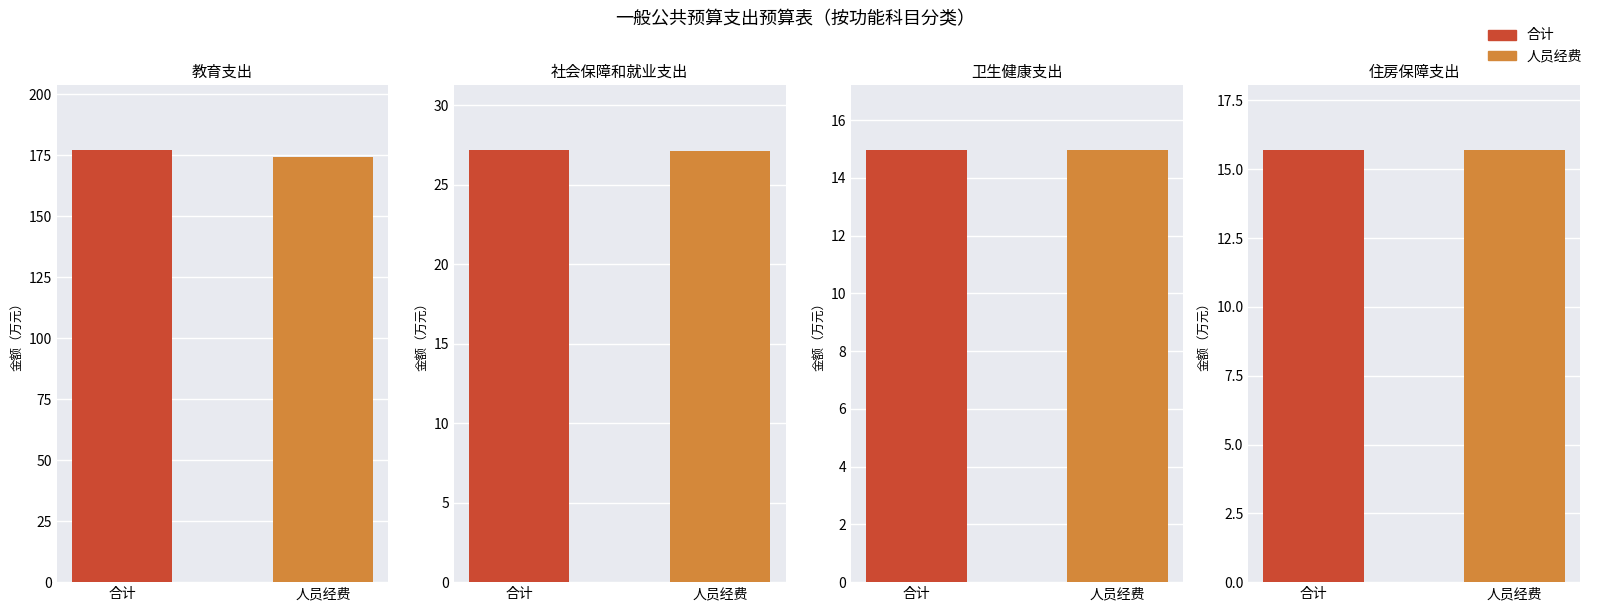

What is the smallest value displayed?

15.0